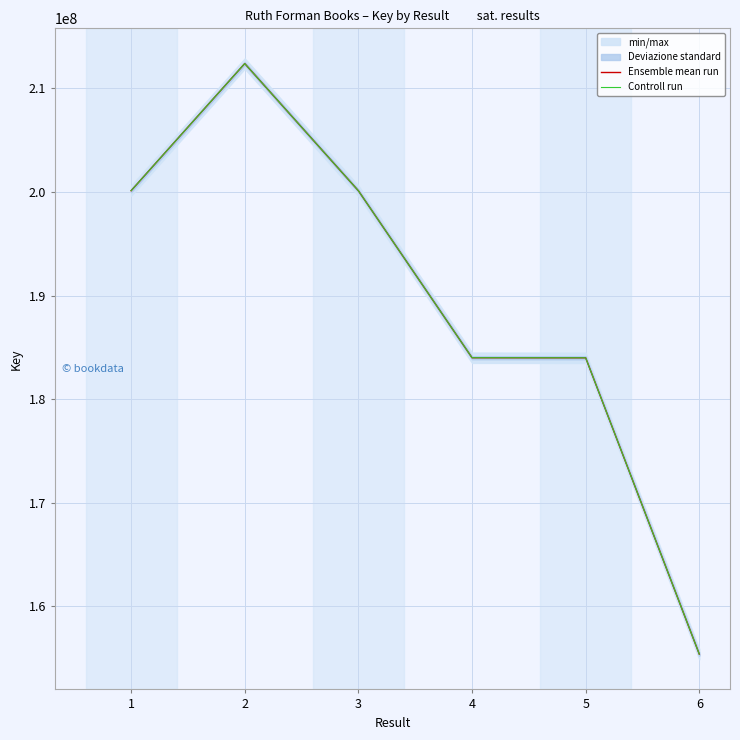

Reading right to left, transcribe all the data shown in this chart.

Ensemble mean run: 155381255	183992169	183999243	200120234	212396647	200122734
Controll run: 155381255	183992169	183999243	200120234	212396647	200122734